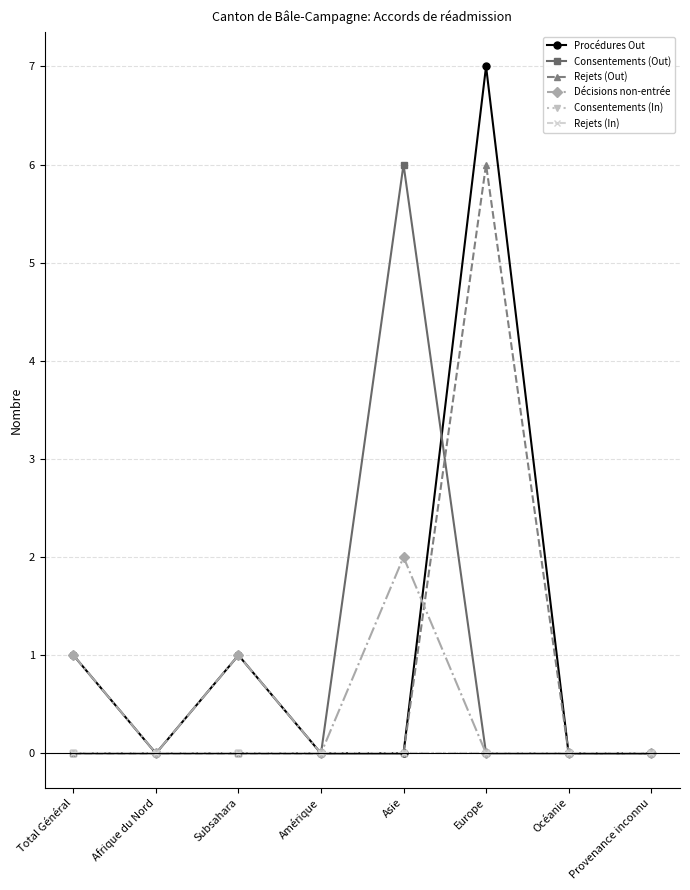

Is this an area chart (filled region under the line)?

No